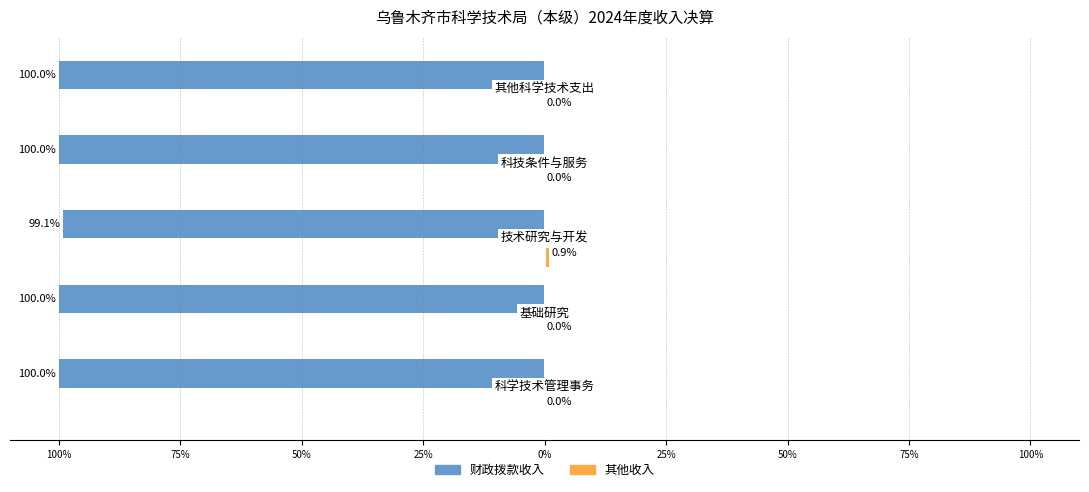

How many series are shown in this chart?

2